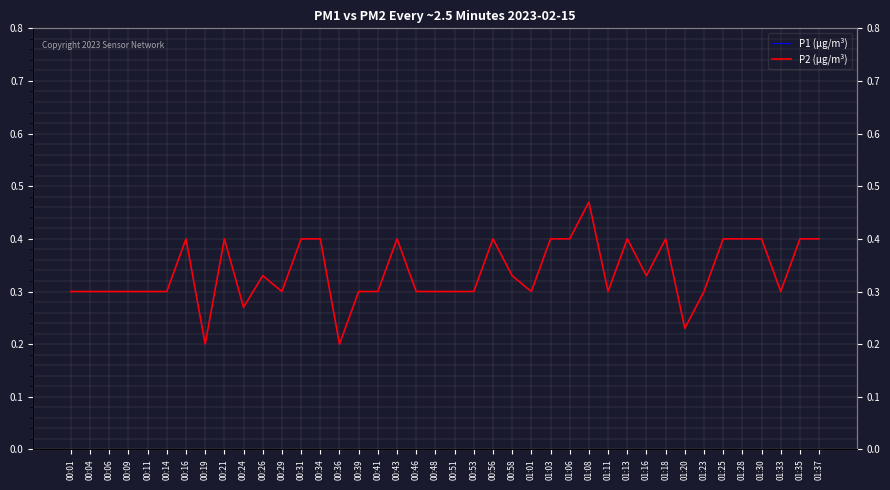

What position from the left is 00:16?

7